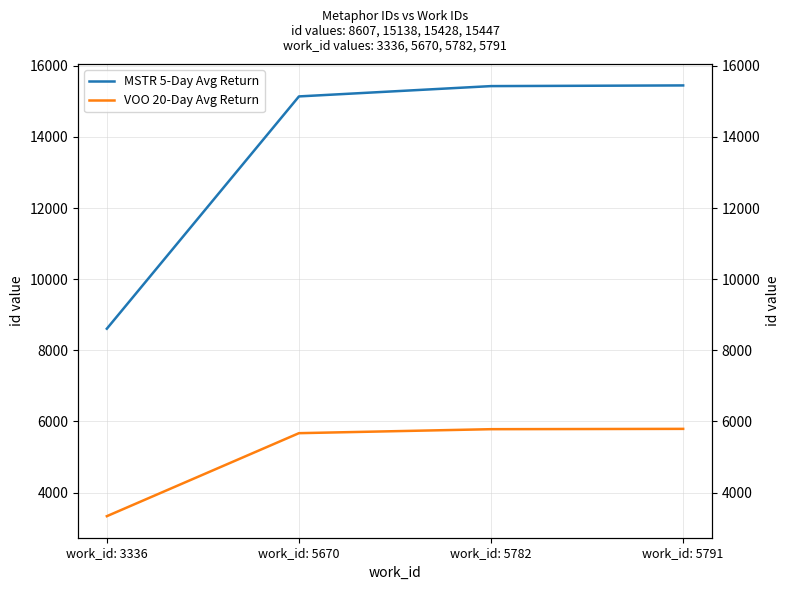

Rank the series by their average value, from lowest to highest.

VOO 20-Day Avg Return, MSTR 5-Day Avg Return